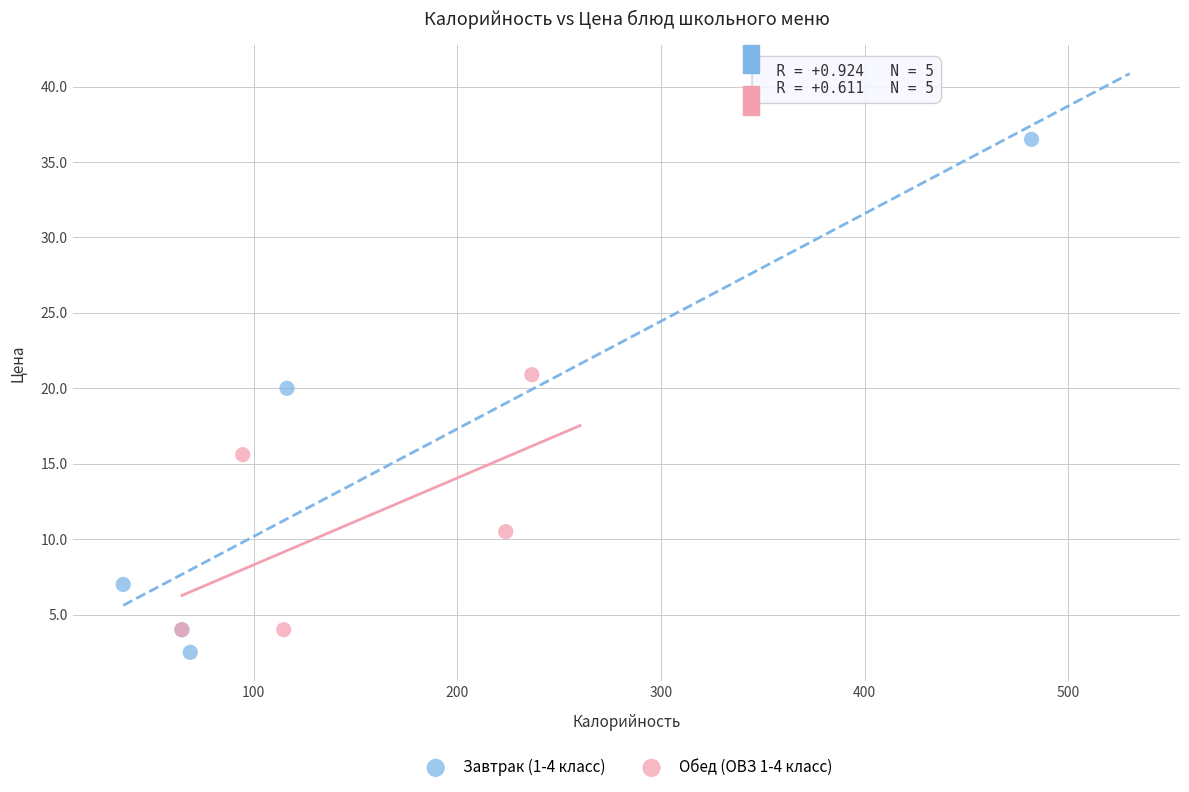

Which series has the widest spread of Y values?

Завтрак (1-4 класс)